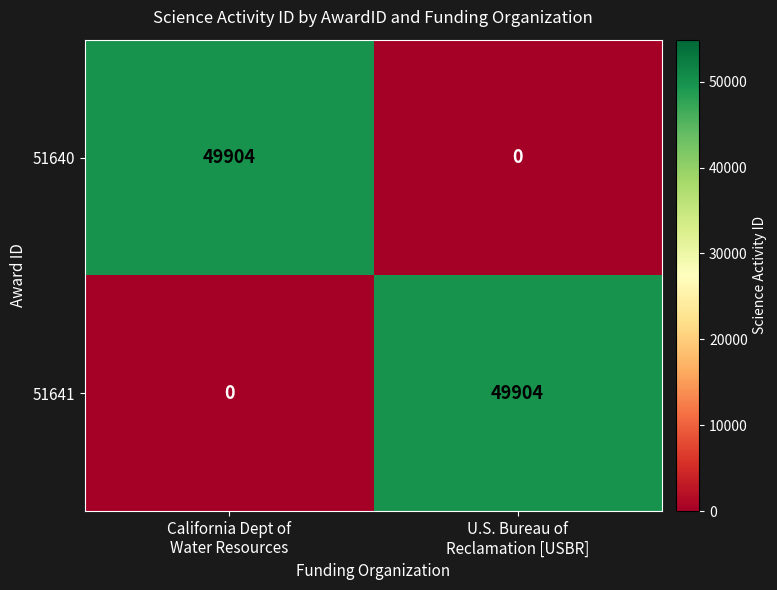

What is the difference between the maximum and minimum values in the 51640 series?

49904